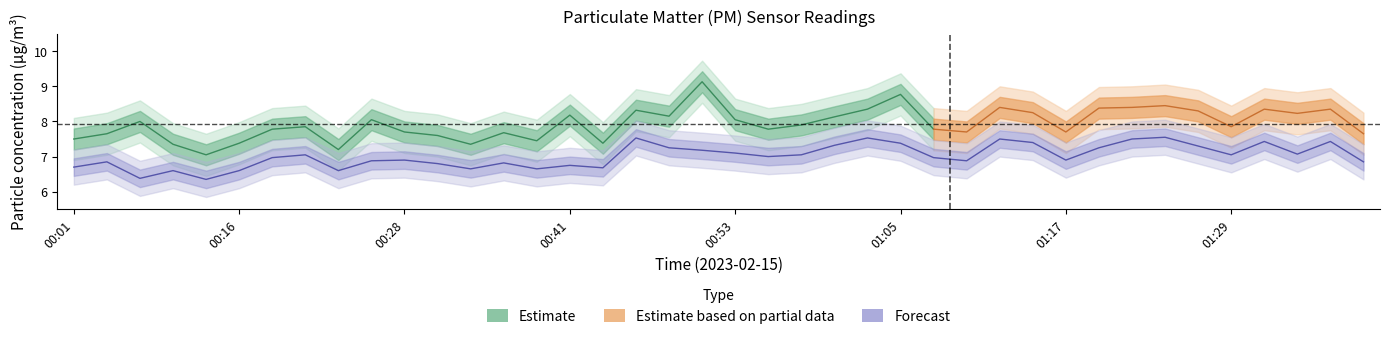

The chart shows a value of 1.5 at 00:41. True or false?

False